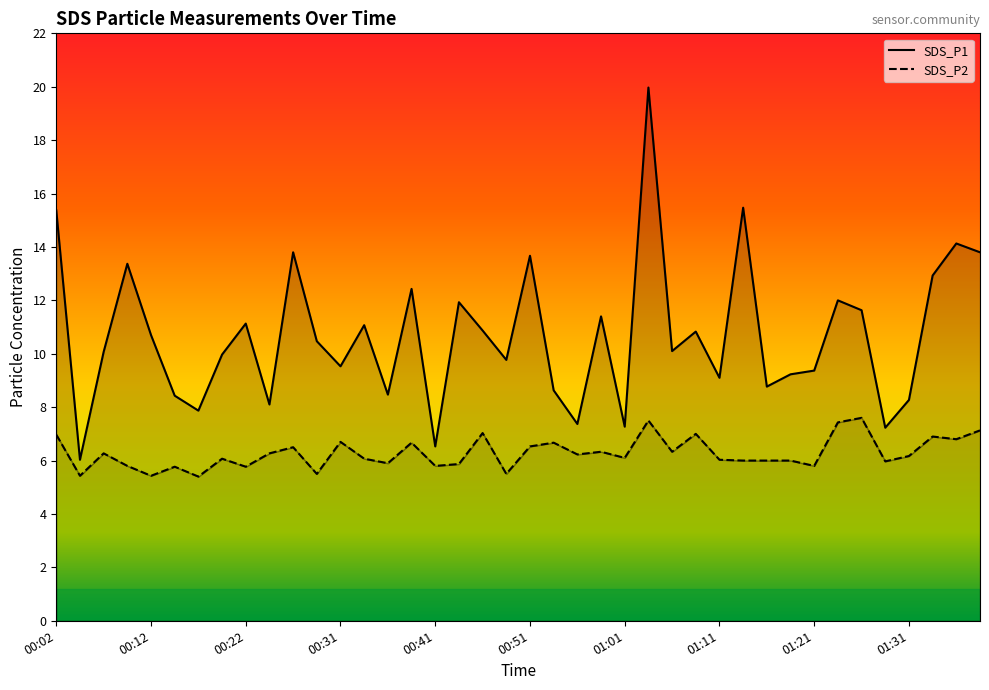

Reading left to right, transcribe all the data shown in this chart.

SDS_P1: 15.4	6.0	10.1	13.4	10.7	8.4	7.9	10.0	11.1	8.1	13.8	10.5	9.5	11.1	8.5	12.4	6.5	11.9	10.9	9.8	13.7	8.6	7.4	11.4	7.3	20.0	10.1	10.8	9.1	15.5	8.8	9.2	9.4	12.0	11.6	7.2	8.3	12.9	14.1	13.8
SDS_P2: 7.0	5.4	6.3	5.8	5.4	5.8	5.4	6.1	5.8	6.3	6.5	5.5	6.7	6.1	5.9	6.7	5.8	5.9	7.0	5.5	6.5	6.7	6.2	6.3	6.1	7.5	6.3	7.0	6.0	6.0	6.0	6.0	5.8	7.4	7.6	6.0	6.2	6.9	6.8	7.1